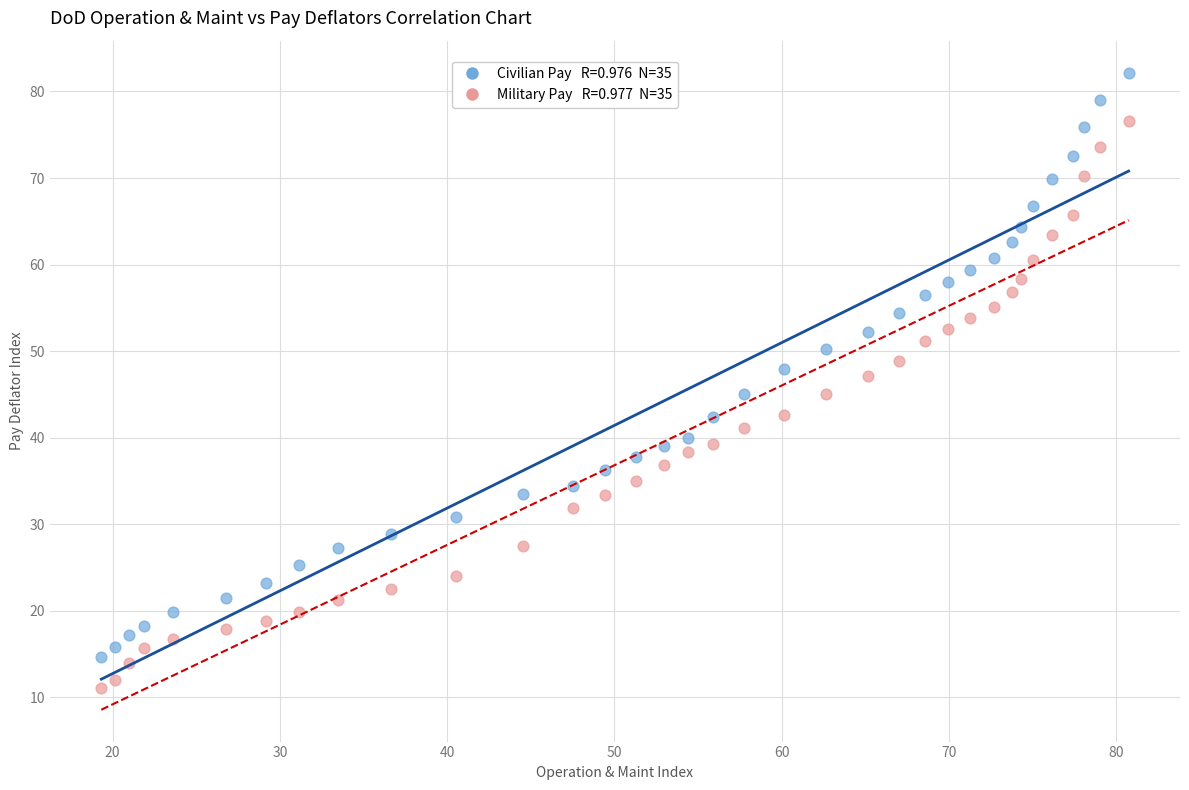

Across all data points, what is the range of Y values (max minus min)?

71.1